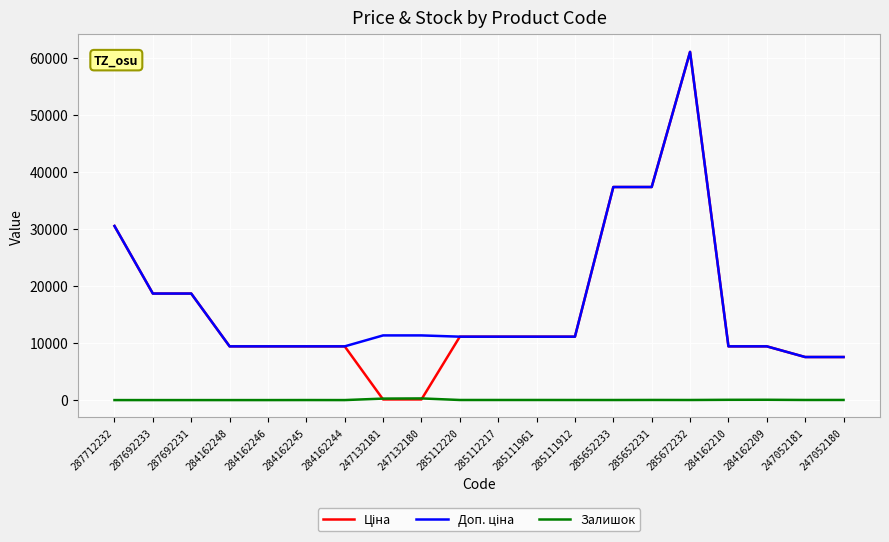

The Залишок series shows 17.0 at 285111961. True or false?

True